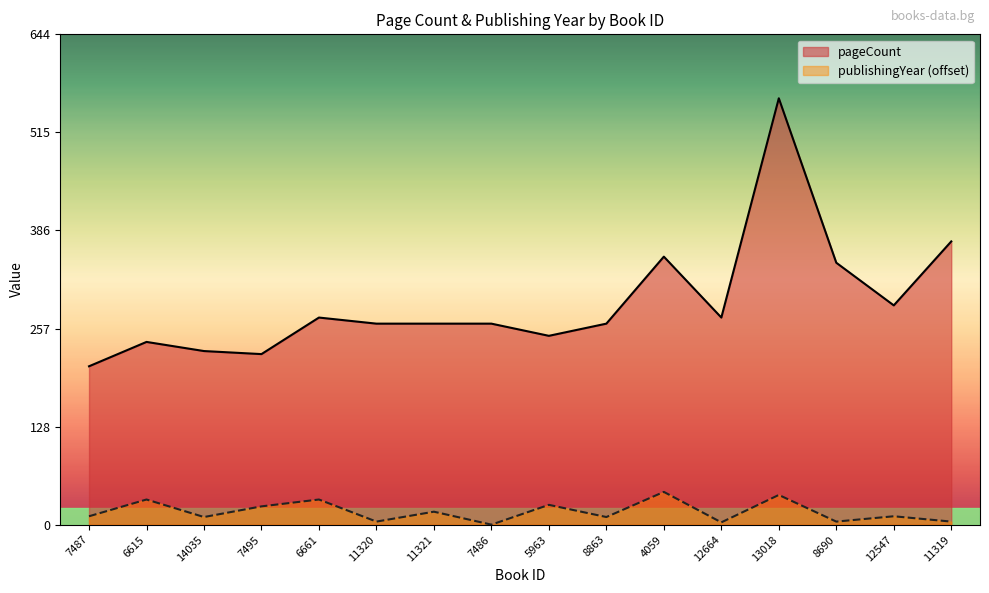

What is the difference between the publishingYear values at 11321 and 11319?

13